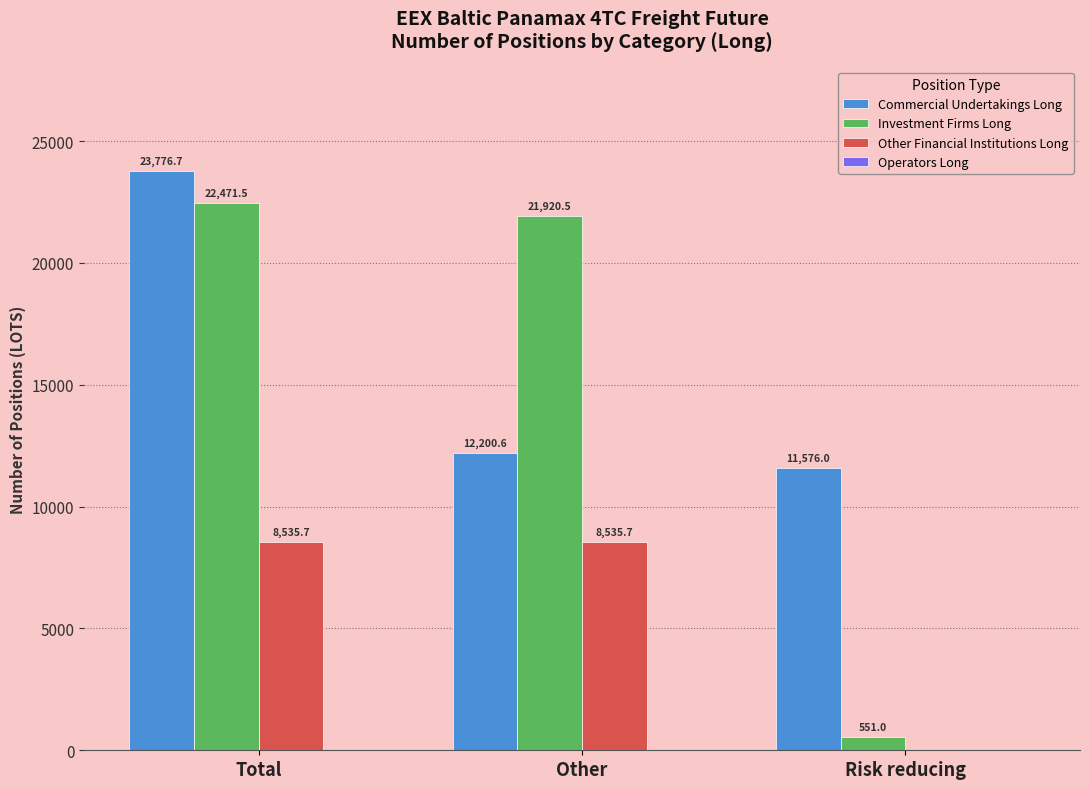

How many groups of bars are there?

3